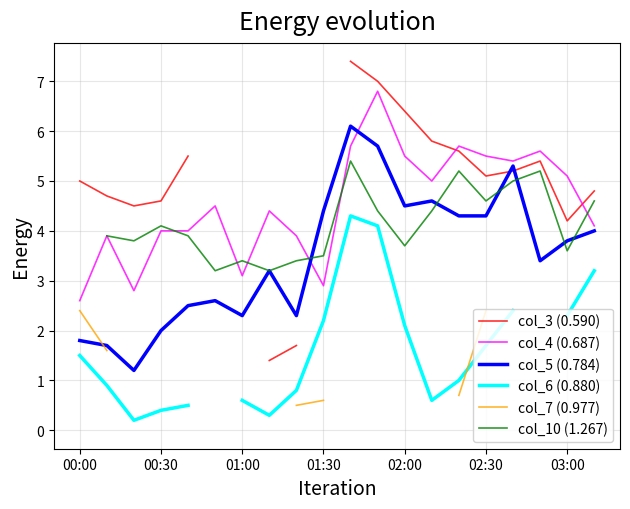

What is the minimum value for col_4 (0.687)?

2.6